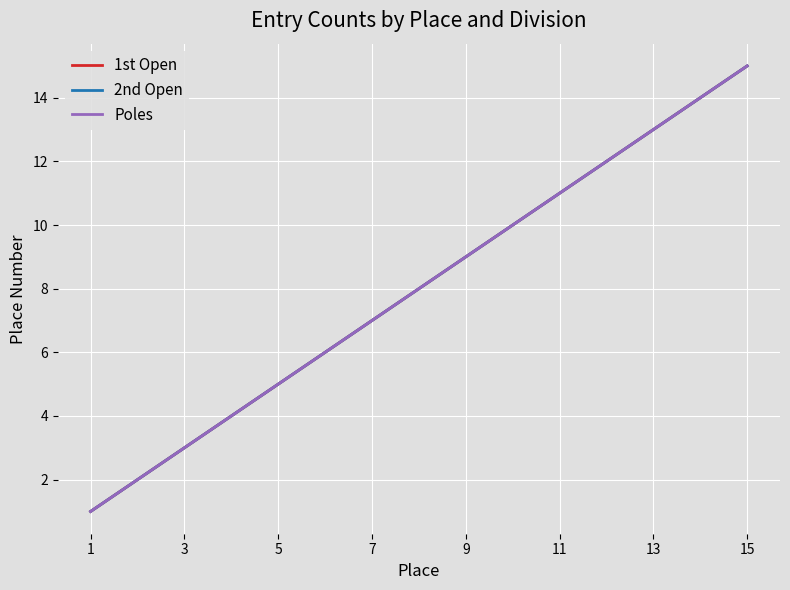

What is the smallest value displayed?

1